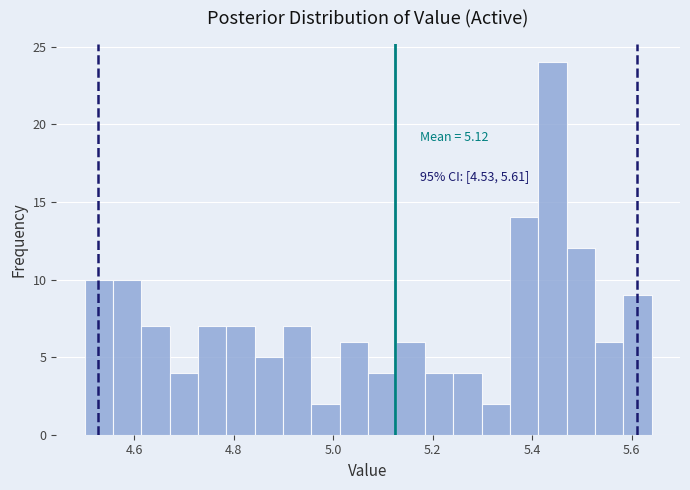

Read against the x-axis, roughly where is the centre of the tallest bar?

5.44